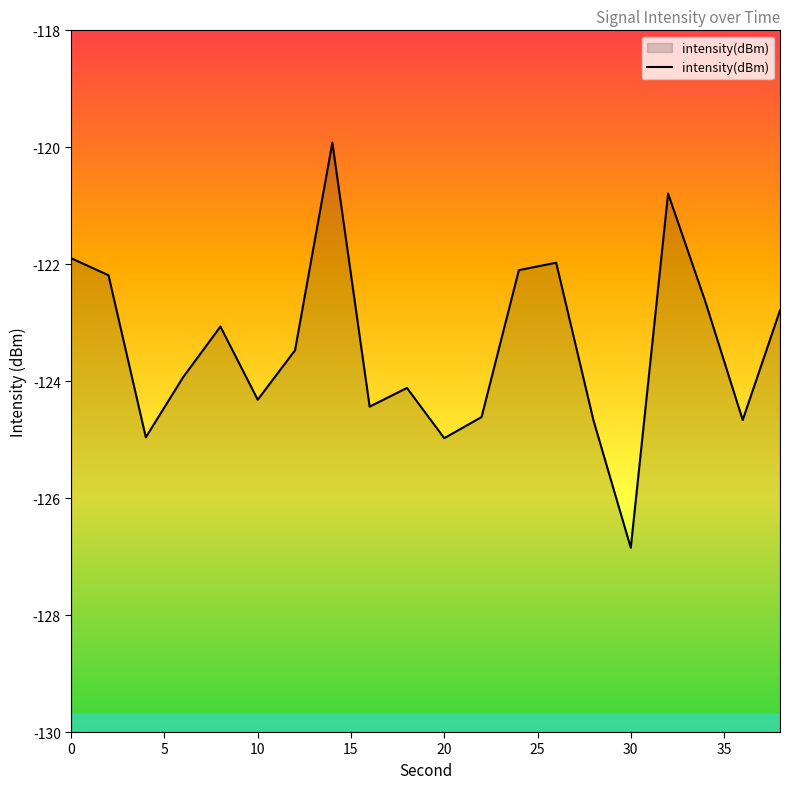

The chart shows a value of -31.3 at 8. True or false?

False